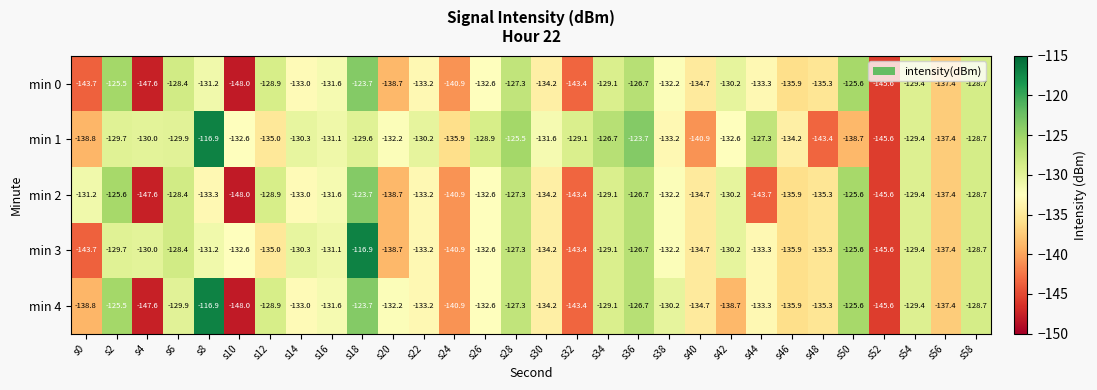

What is the difference between the min 0 values at s0 and s2?

18.2